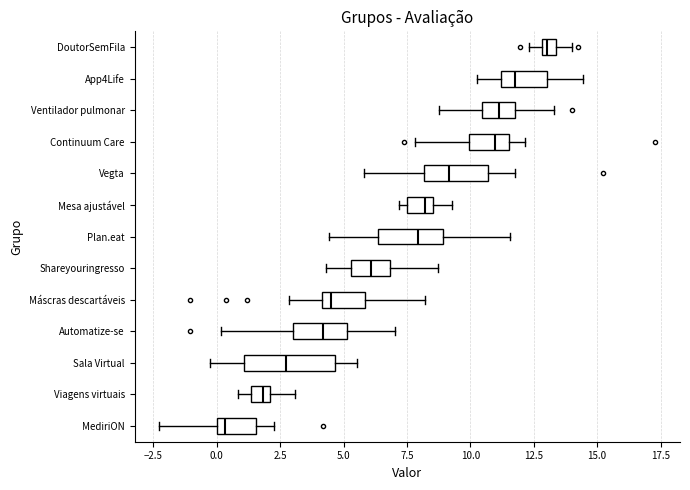

Comparing the boxes themselves (not the whiskers), which one is the widest?

Sala Virtual